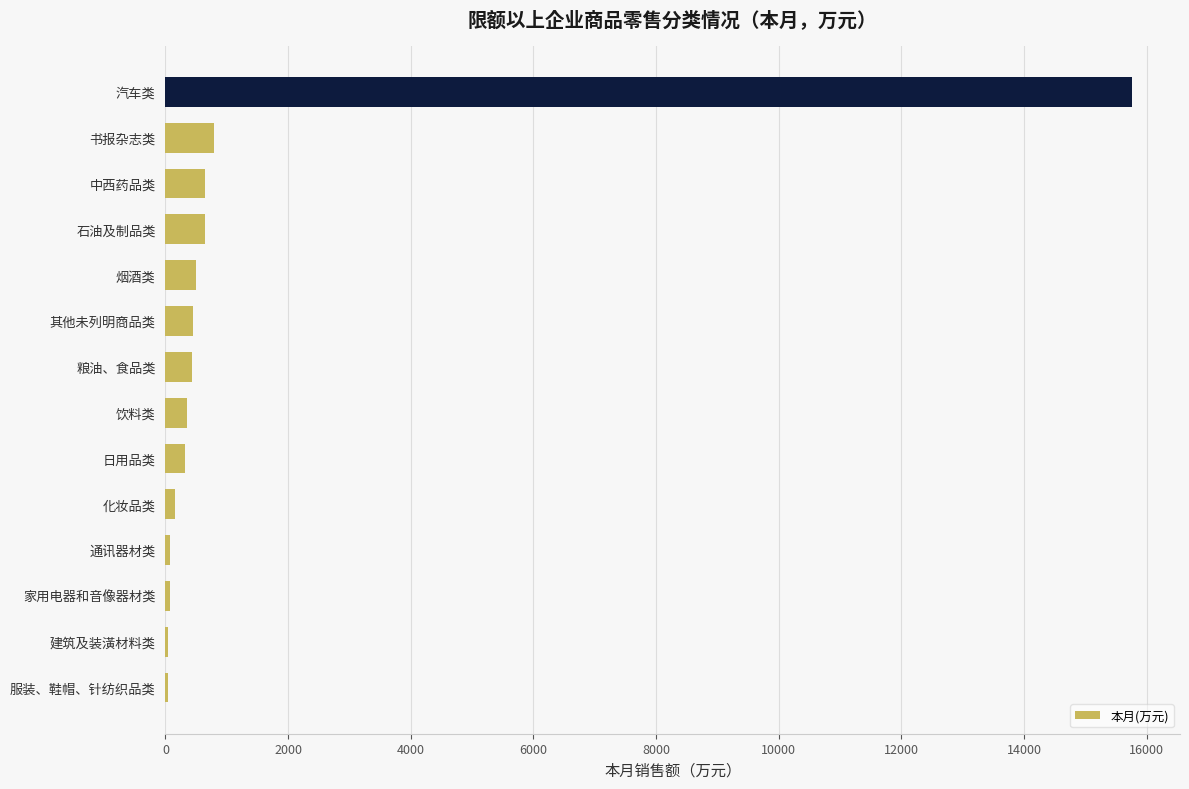

What is the sum of all values?

20260.4